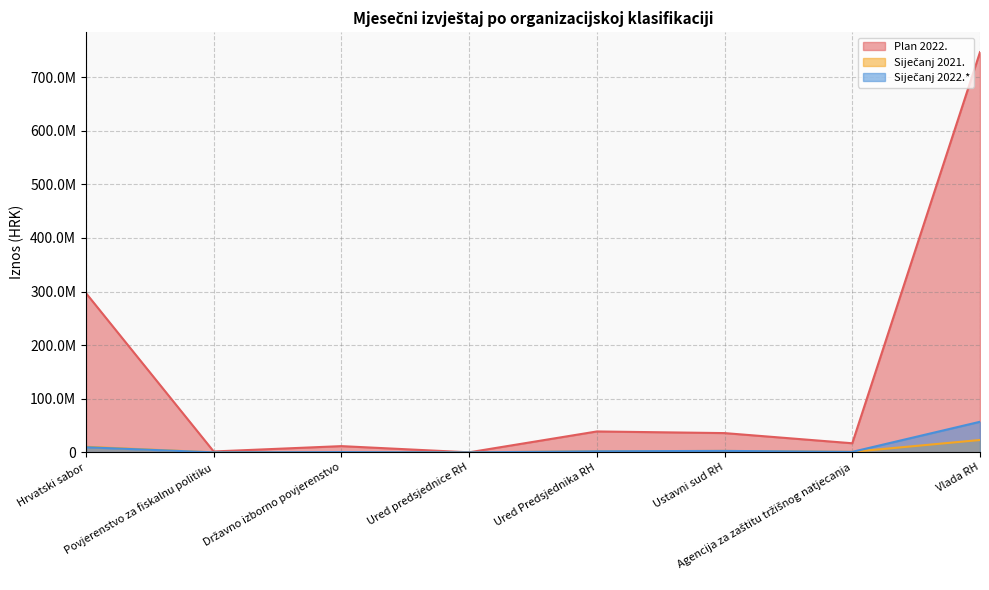

True or false: Siječanj 2021. and Siječanj 2022.* intersect in this chart.

True